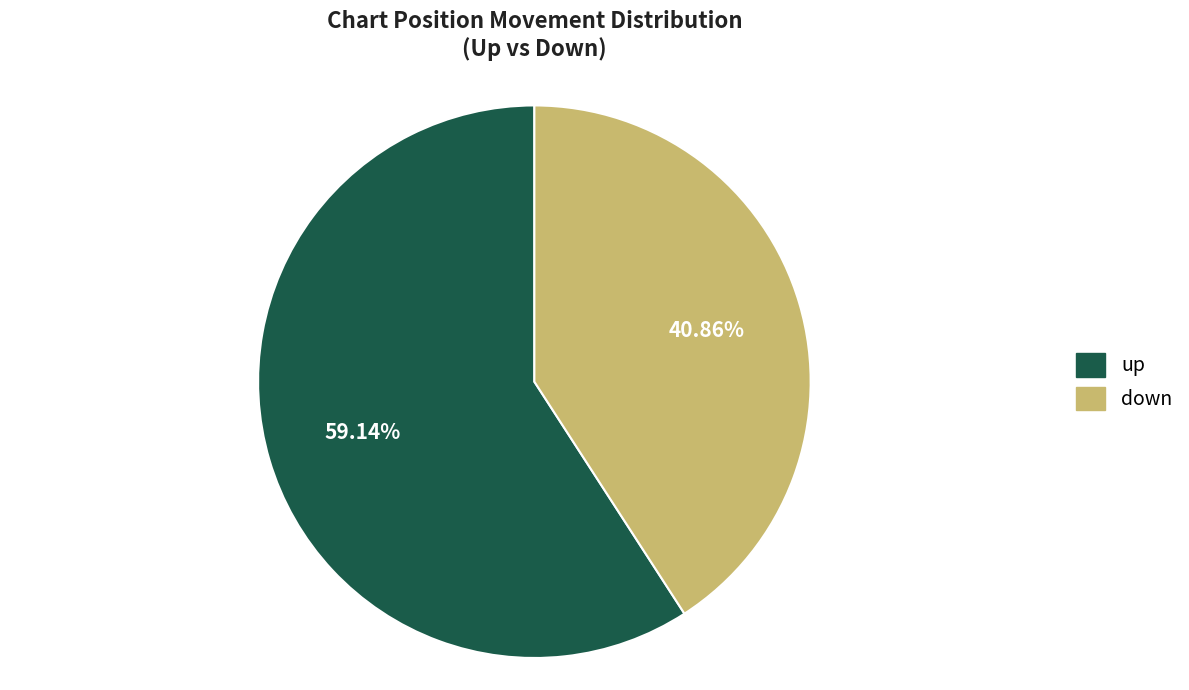

What percentage do up and down together represent?

100.0%